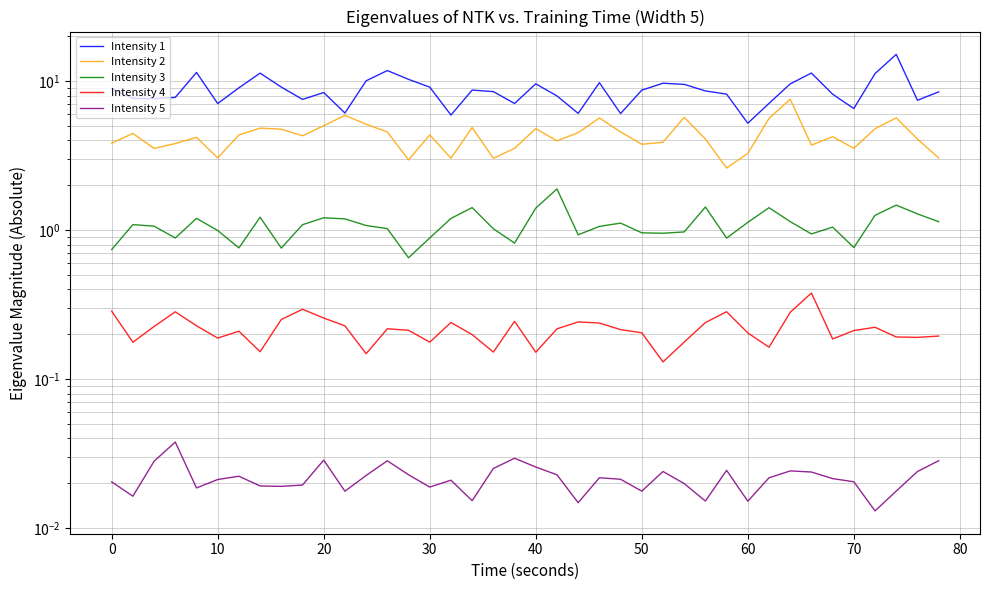

What is the lowest value of the Intensity 4 series?

0.1